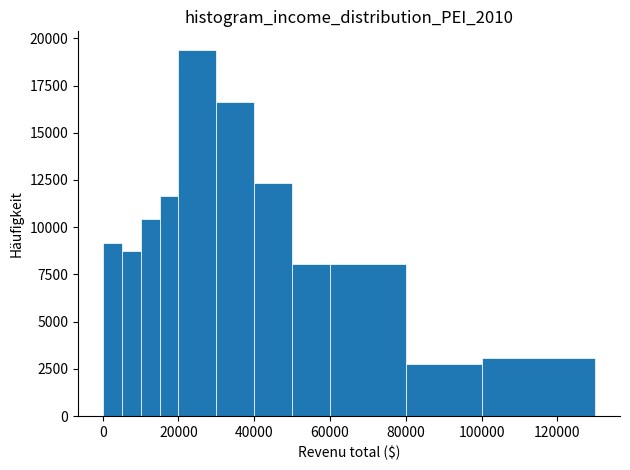

Around what value on the x-axis is the tallest bar? Give the approximate position of its centre, as read against the axis.

26000